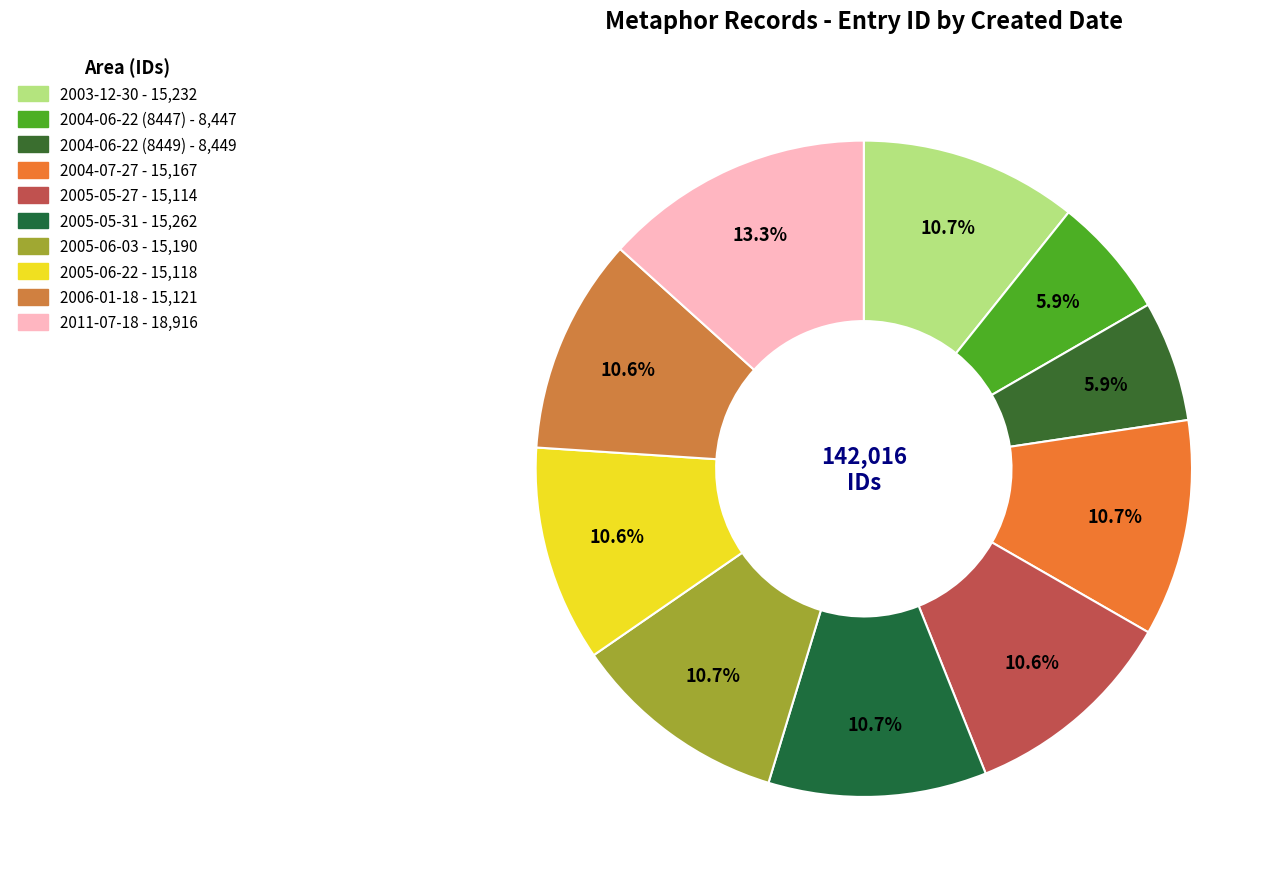

To the nearest percent, what is the difference between the 2004-06-22 (8447) and 2005-06-03 slice percentages?

5%